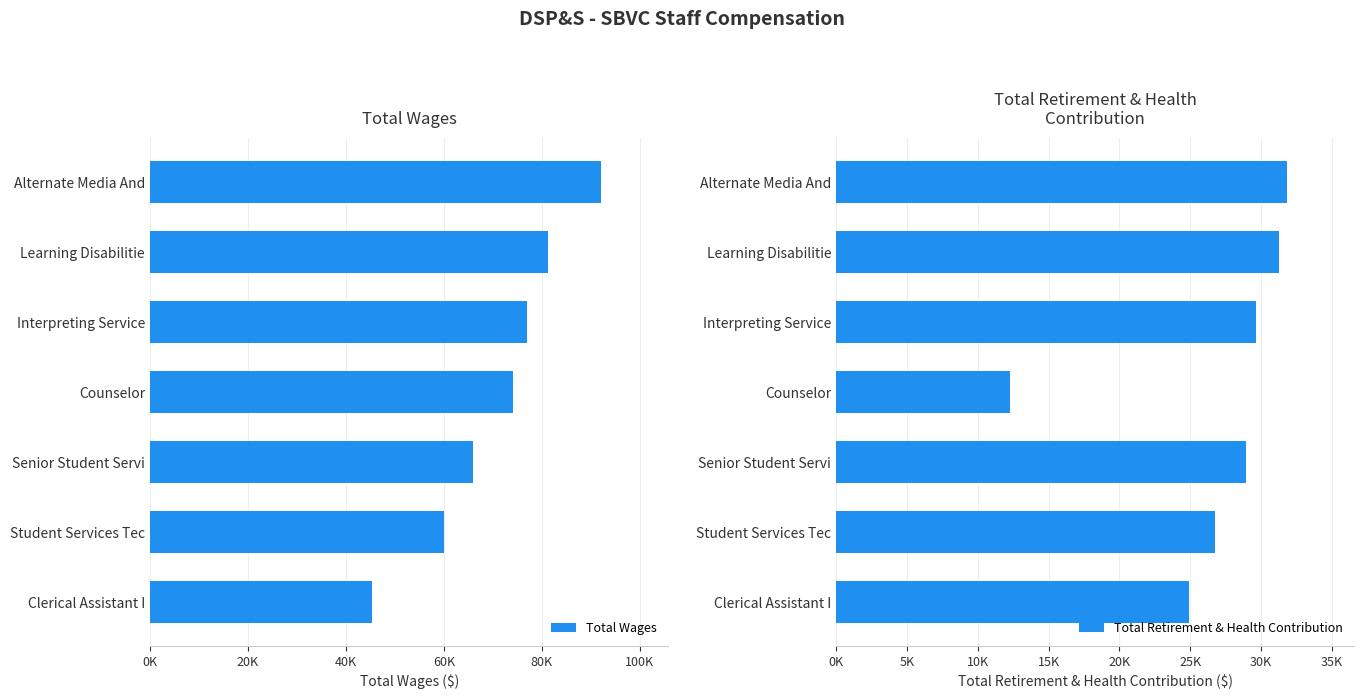

Which category has the lowest value in the Total Wages series?

Clerical Assistant I